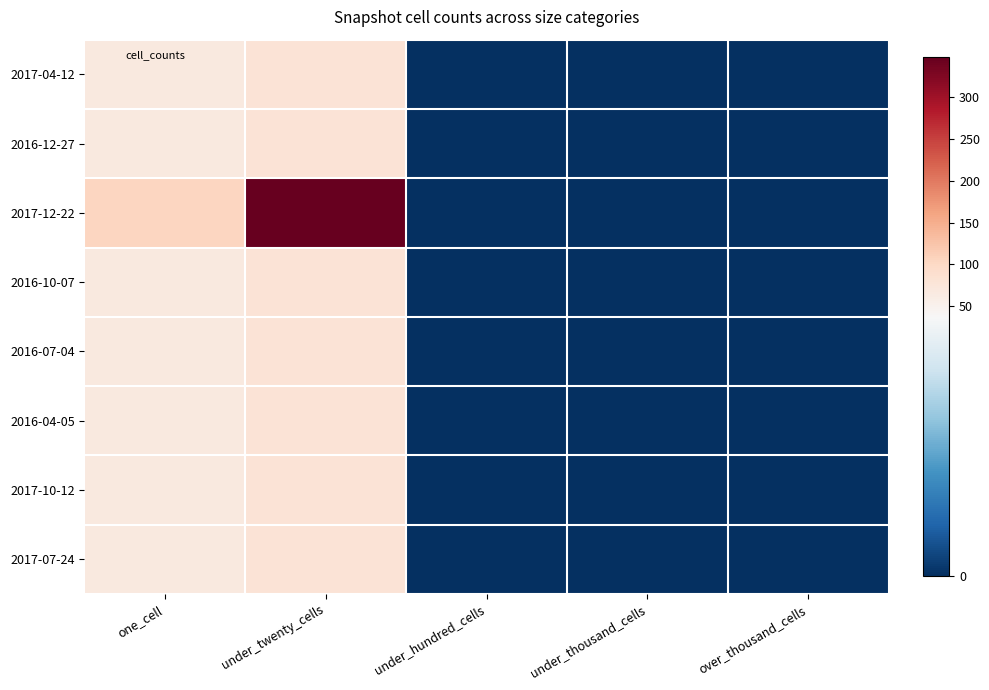

What is the maximum value shown in the chart?

348